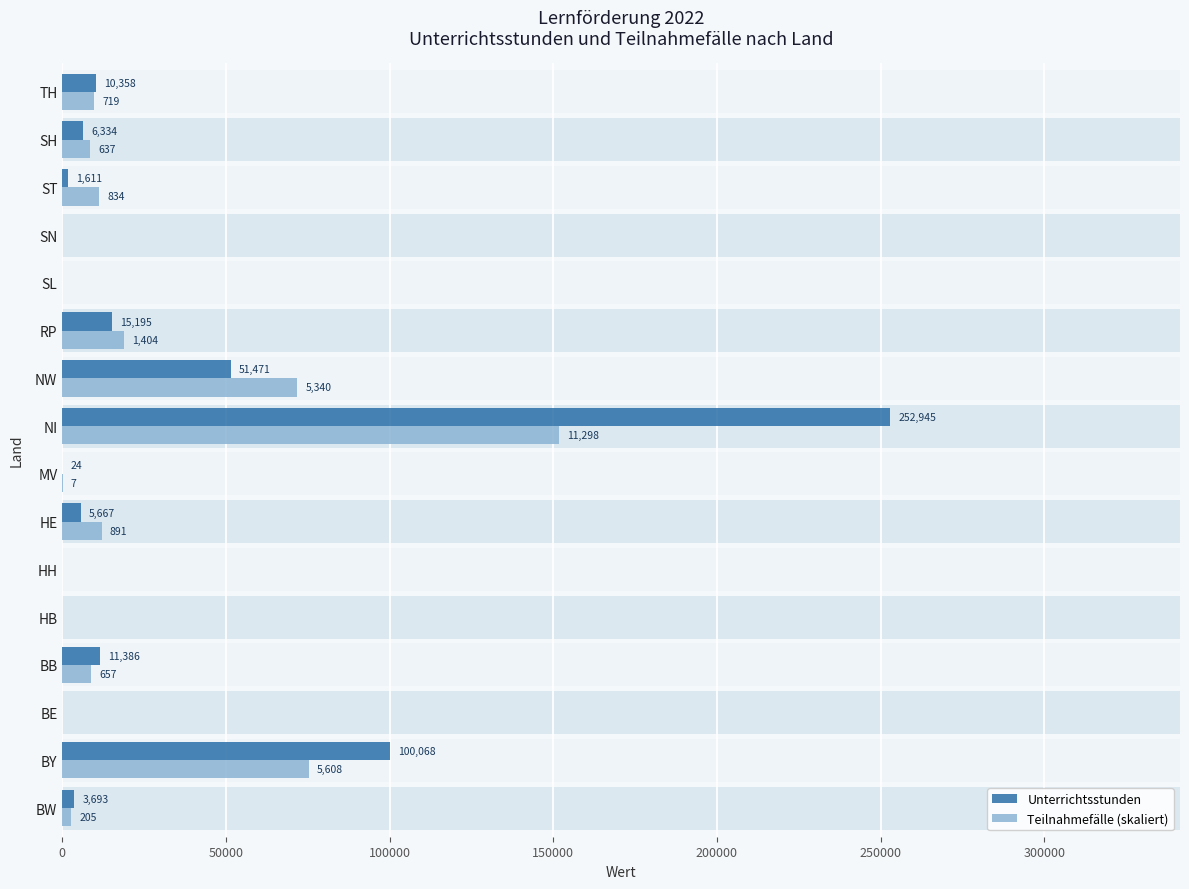

What is the spread (max minus min) of values at TH?

699.6